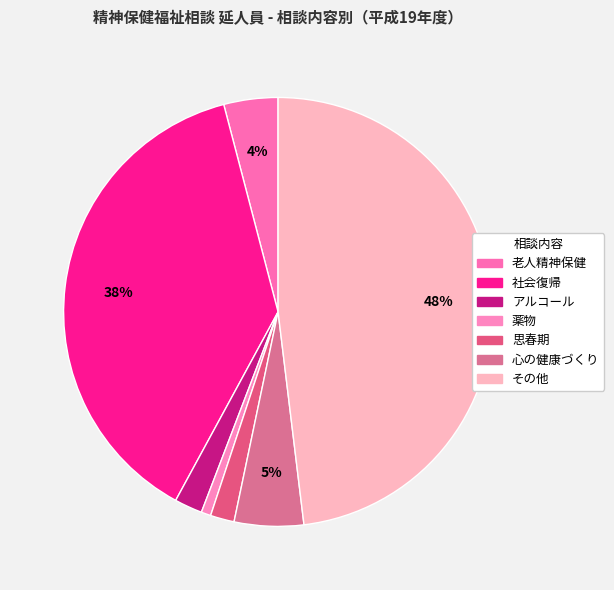

What percentage do アルコール and 薬物 together represent?

2.8%